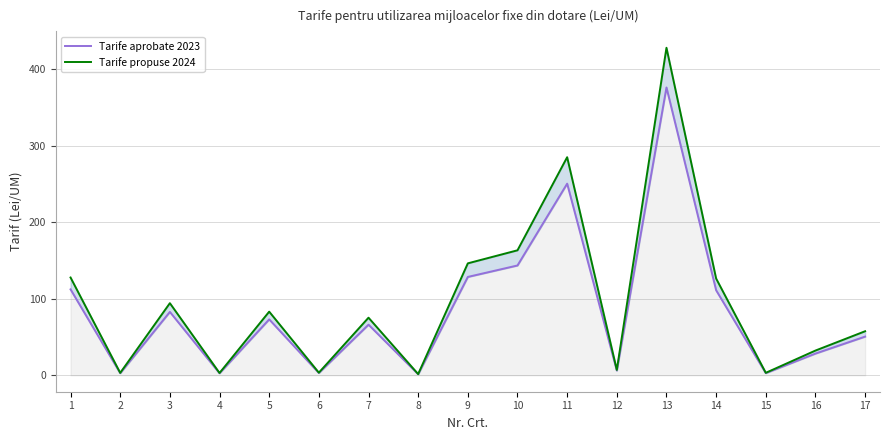

List the series in order of their peak value, highest first.

Tarife propuse 2024, Tarife aprobate 2023